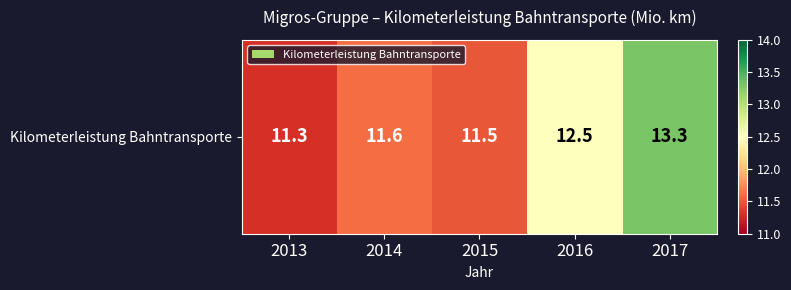

List the labels in order of value, smallest first.

2013, 2015, 2014, 2016, 2017